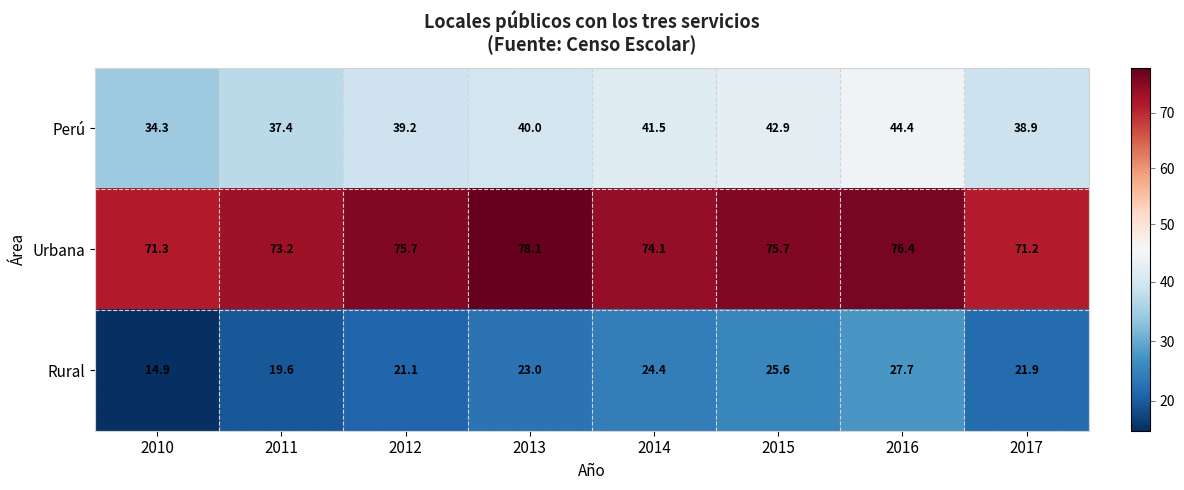

What is the maximum value shown in the chart?

78.1